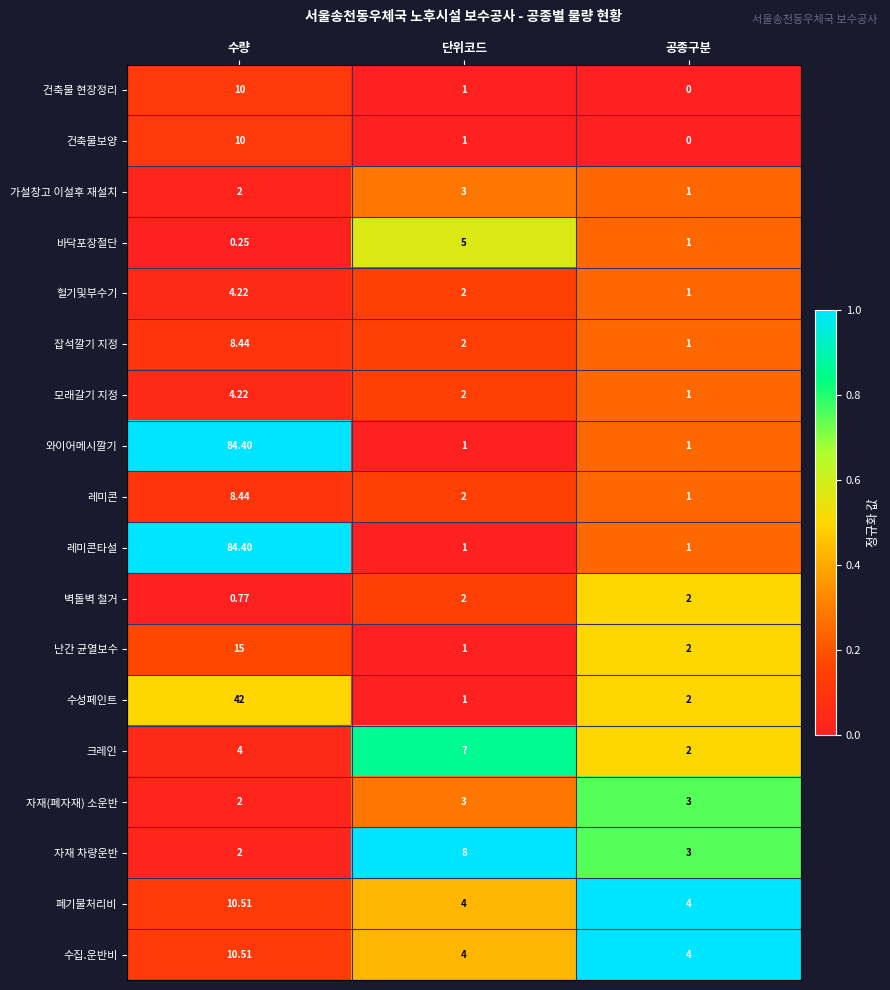

Which category has the lowest value in the 벽돌벽 철거 series?

수량